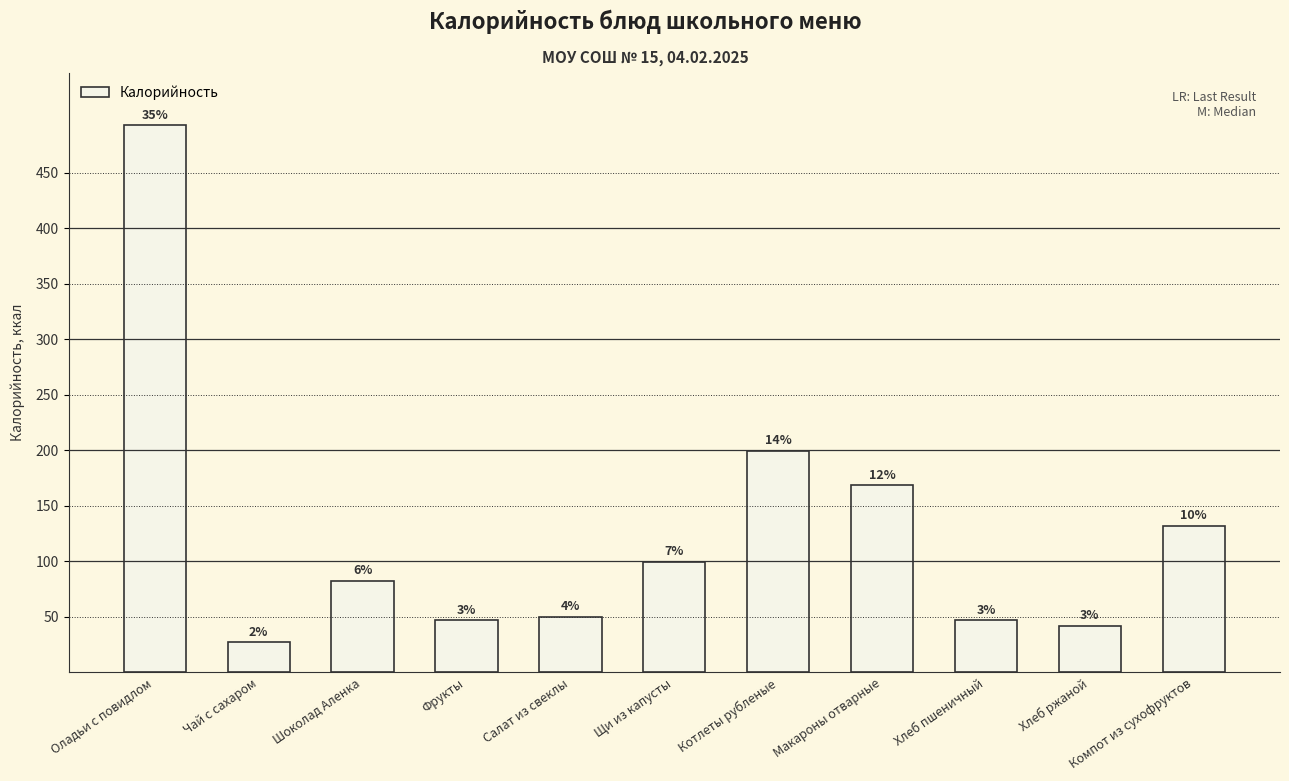

At which category does the chart reach its peak across all series?

Оладьи с повидлом